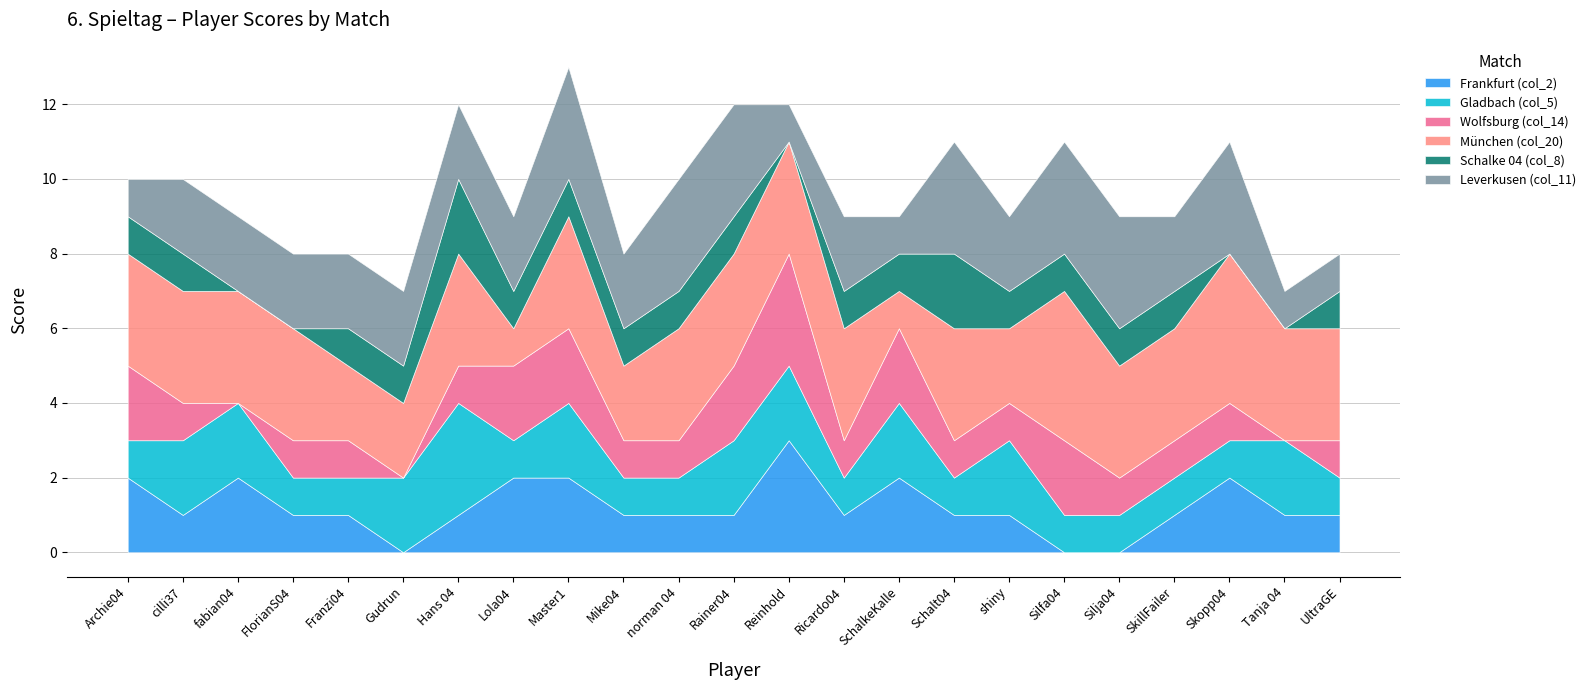

True or false: München (col_20) and Schalke 04 (col_8) cross at least once.

False